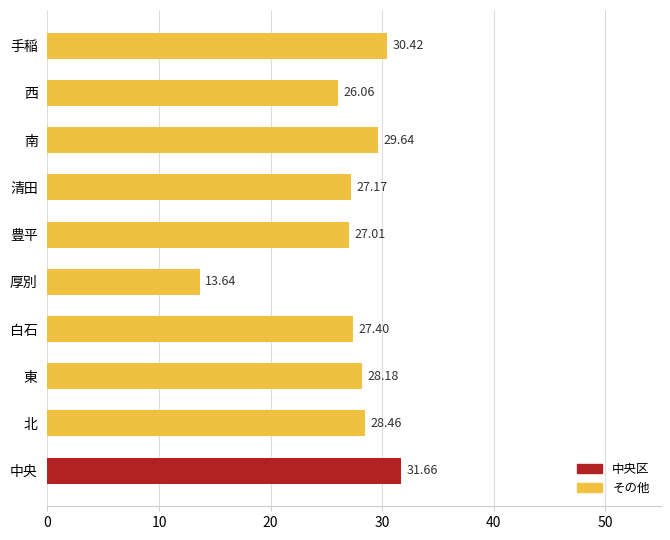

What is the difference between the maximum and minimum values?

18.0